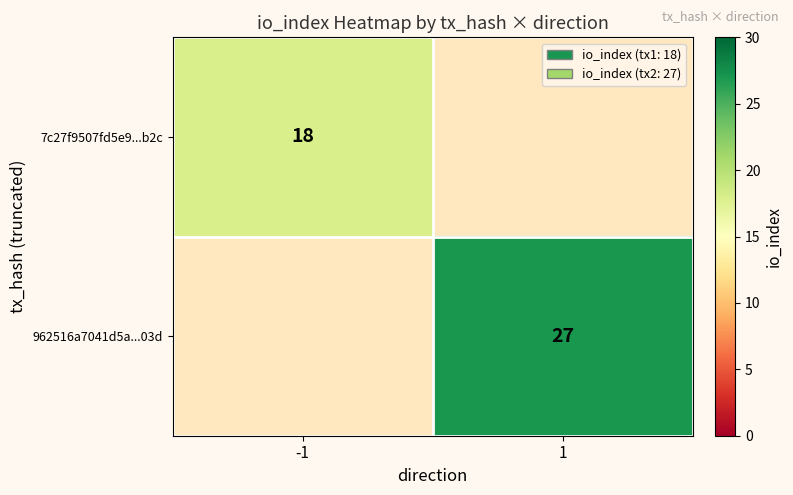

Rank the series by their maximum value, from highest to lowest.

962516a7041d5a...03d, 7c27f9507fd5e9...b2c